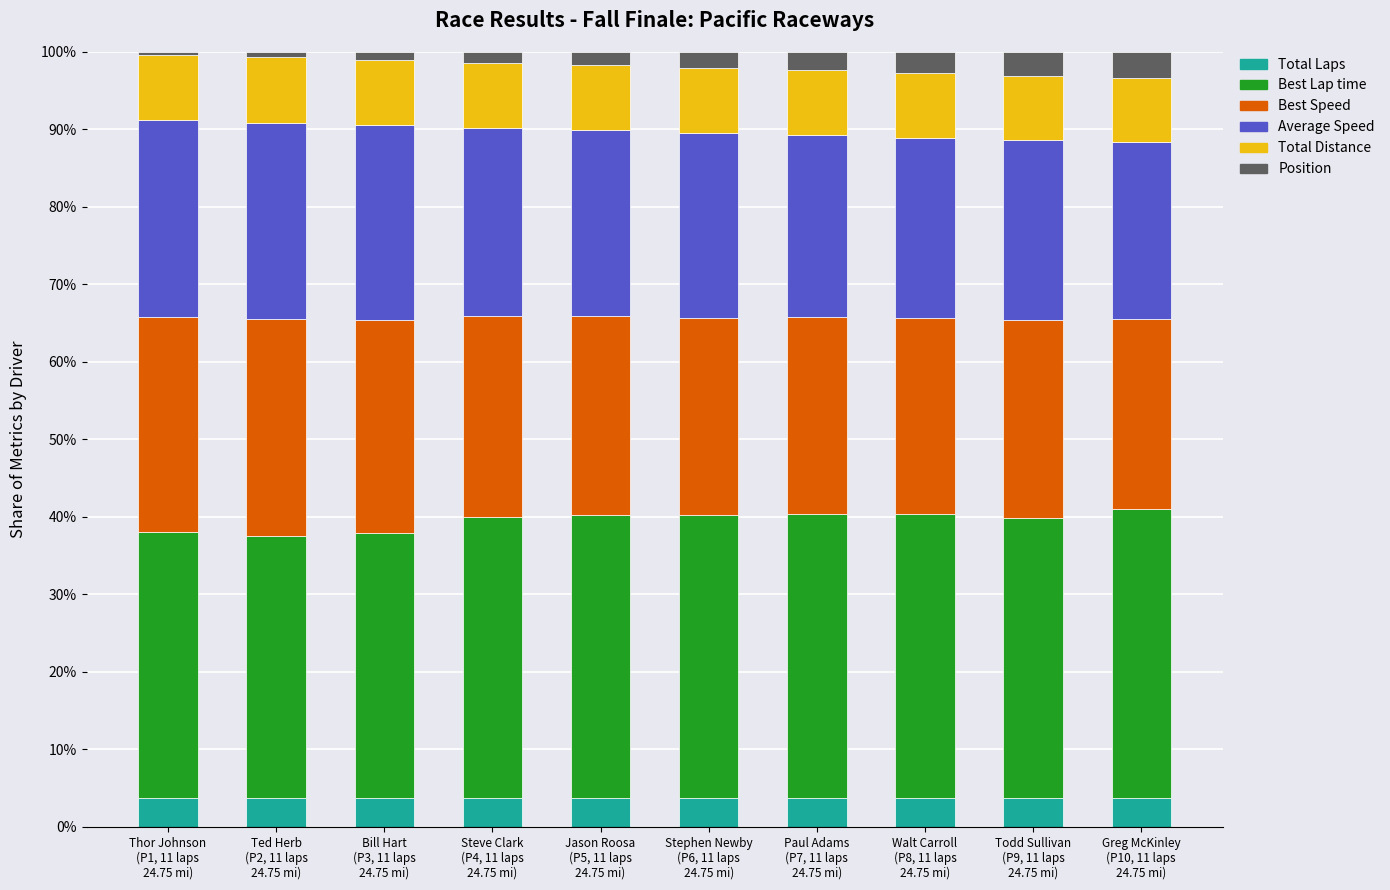

What is the difference between the second highest and minimum values in the Total Laps series?

0.1